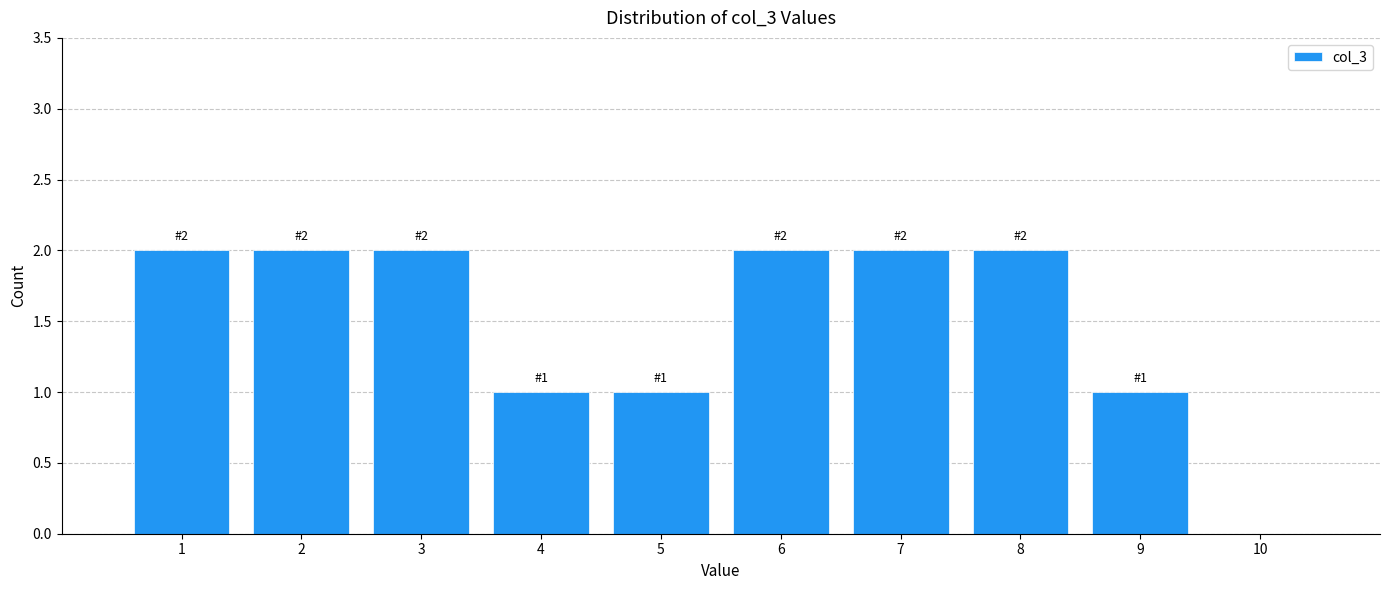

Reading left to right, list all the values displayed in this chart.

1=2	2=2	3=2	4=1	5=1	6=2	7=2	8=2	9=1